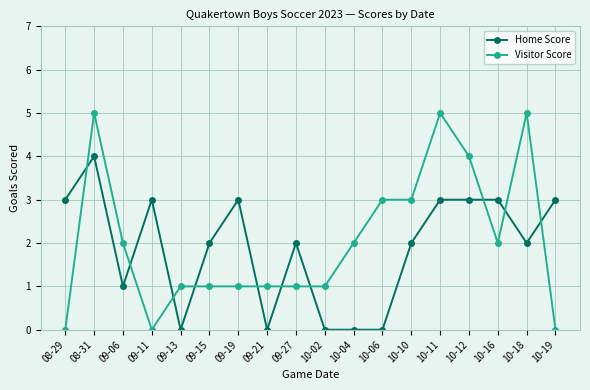

What is the difference between the highest and lowest values at 08-31?

1